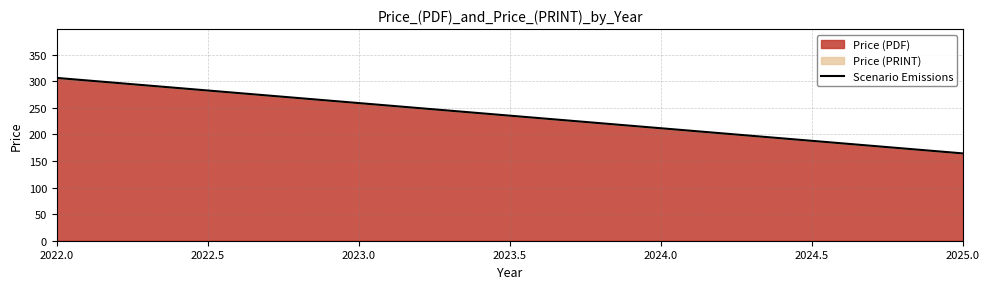

What is the approximate value of Price (PDF) at 2022.0?

306.0